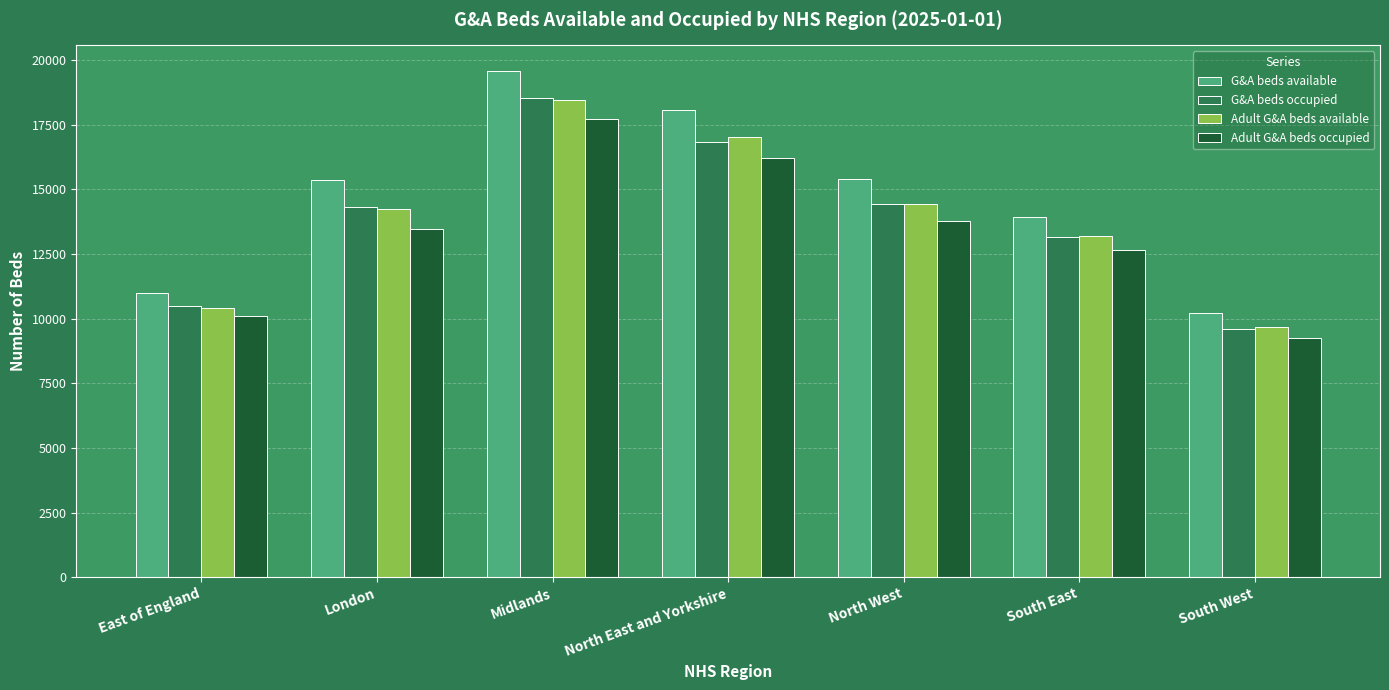

What is the value of the G&A beds occupied bar at the 7th from the left?

9581